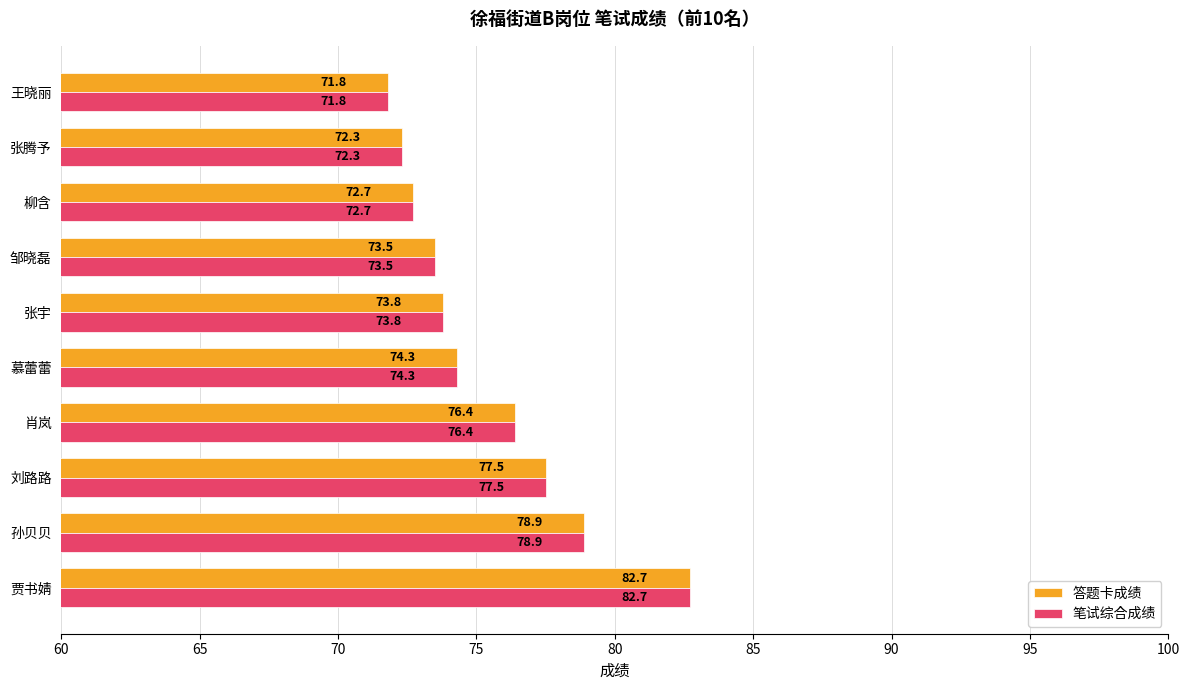

At which category is the sum across all series the highest?

贾书婧